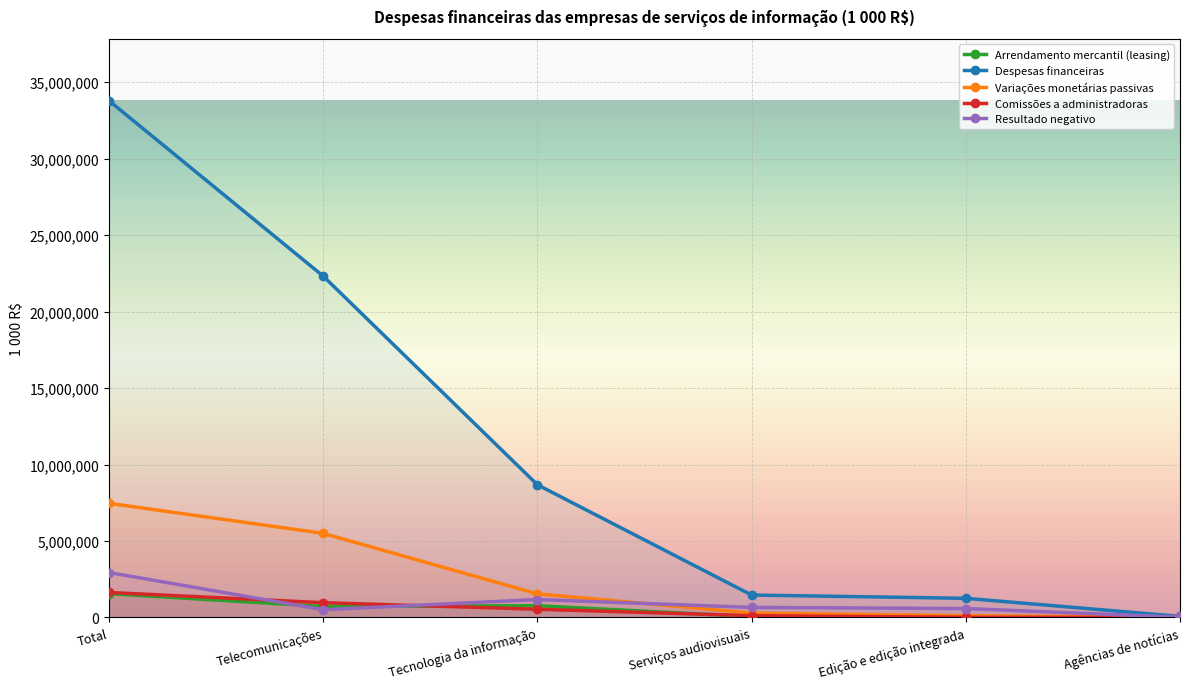

Count the number of data series in this chart.

5